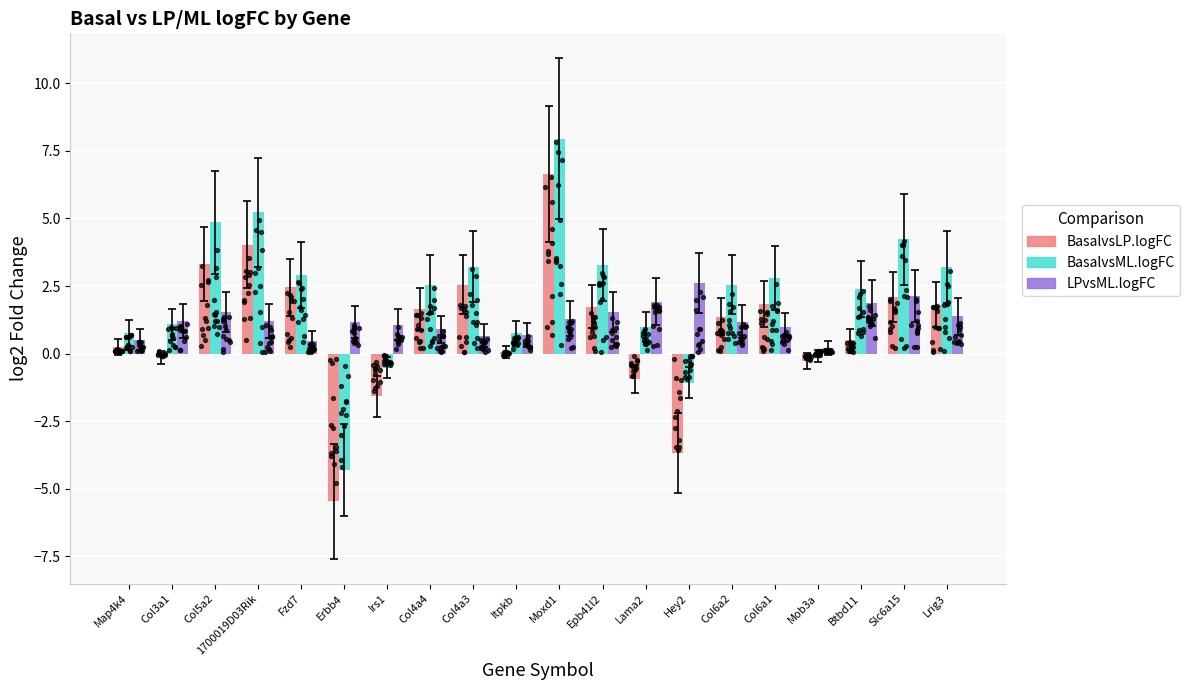

What are all the series names shown in the legend?

BasalvsLP.logFC, BasalvsML.logFC, LPvsML.logFC